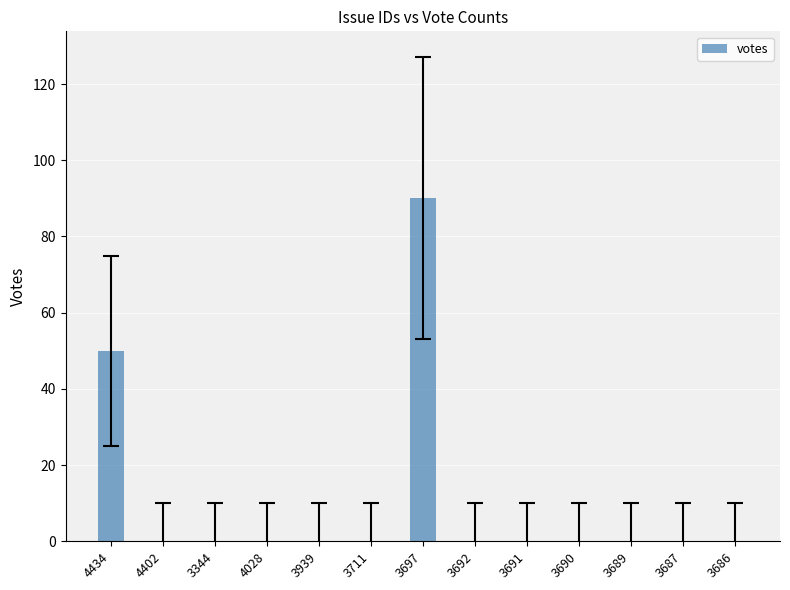

Between 4434 and 3687, which is larger?

4434